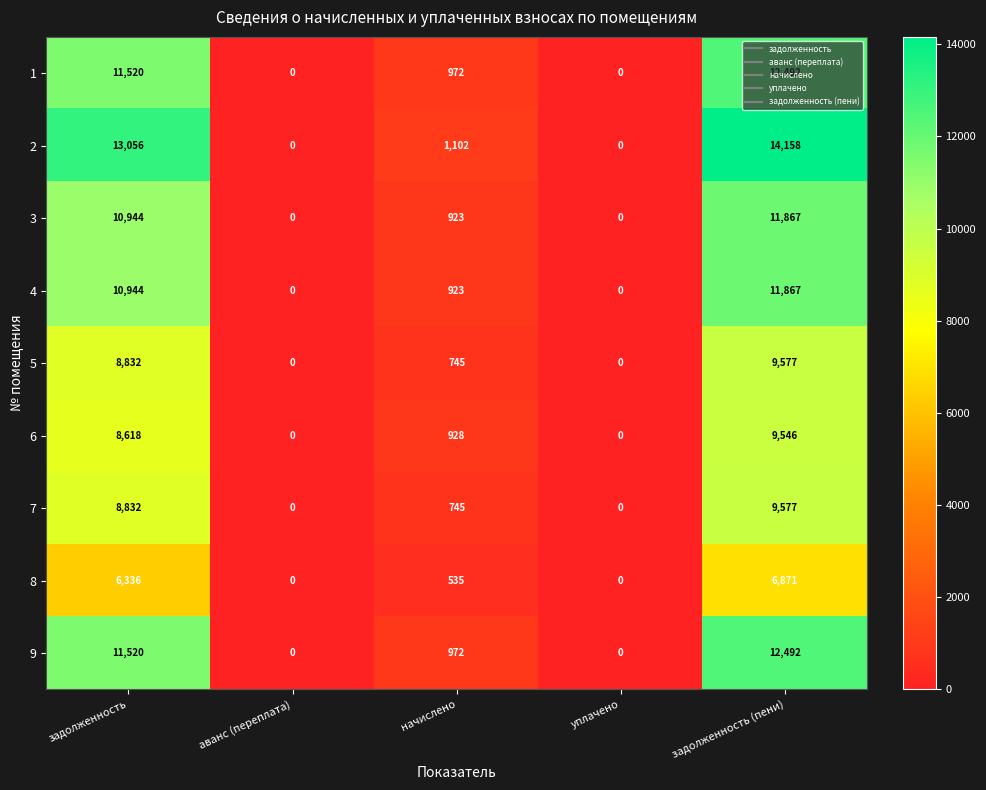

What is the difference between the maximum and minimum values in the 8 series?

6871